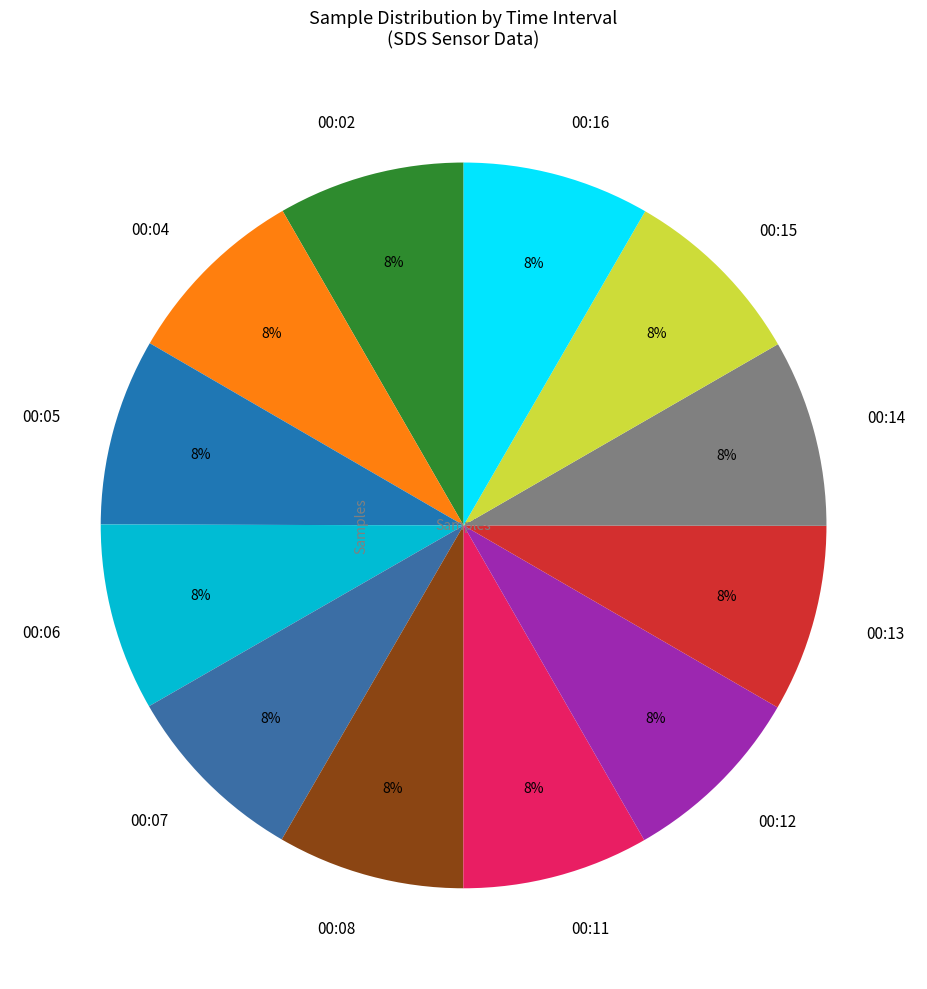

How many slices are in this pie chart?

12